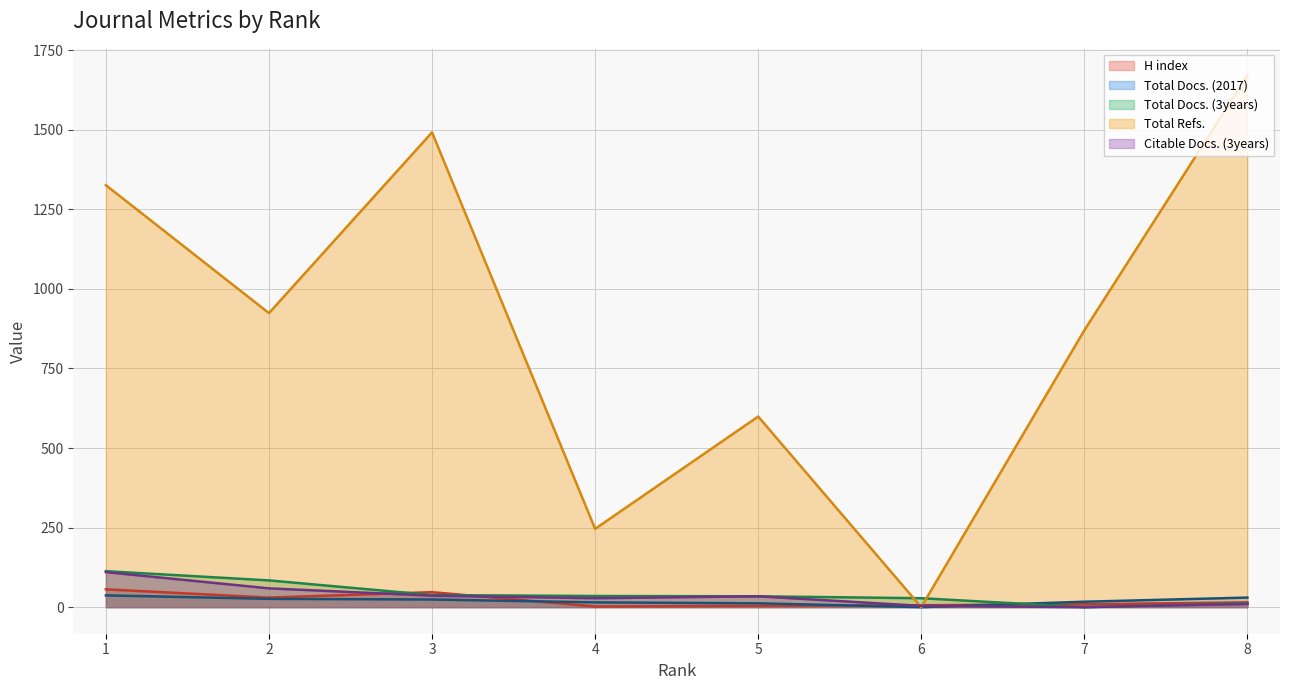

What is the difference between the highest and lowest values at 6?

28